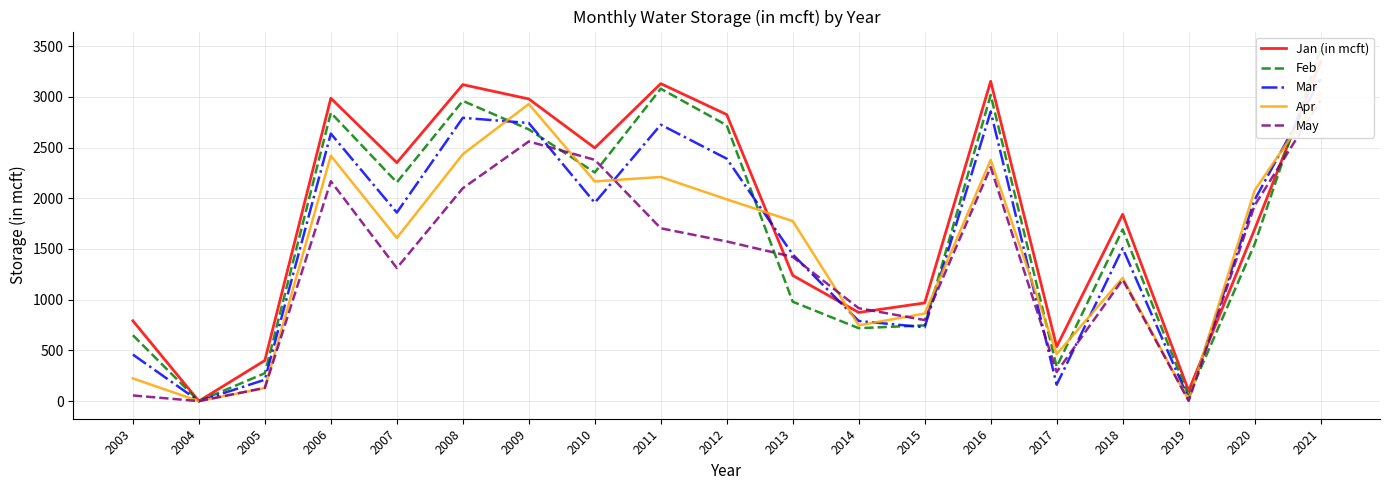

What value does the Mar series have at 2008, to the nearest 10?

2790